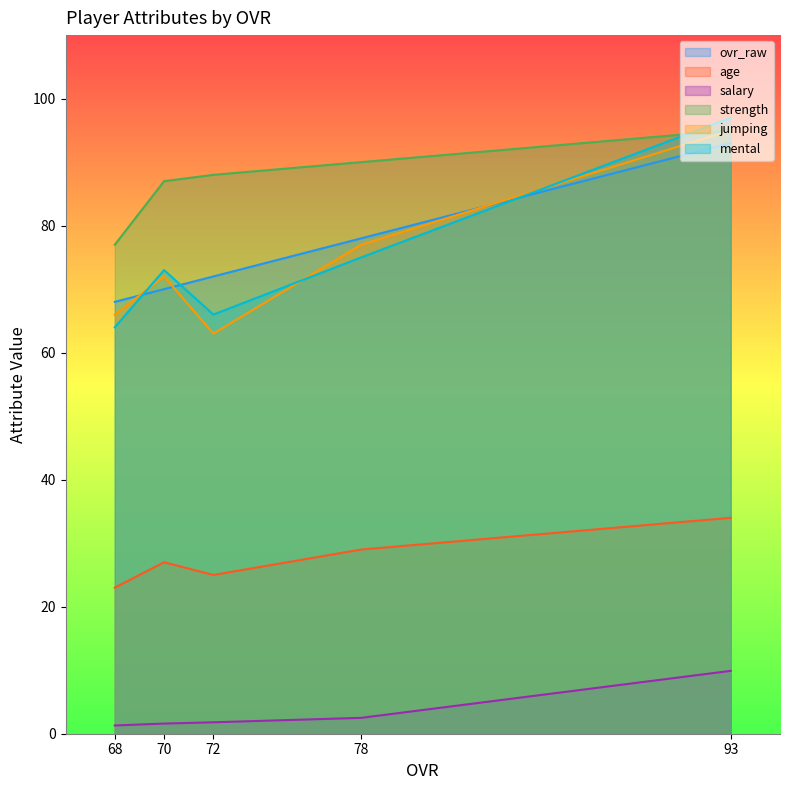

How many values in the mental series are below 73?

2